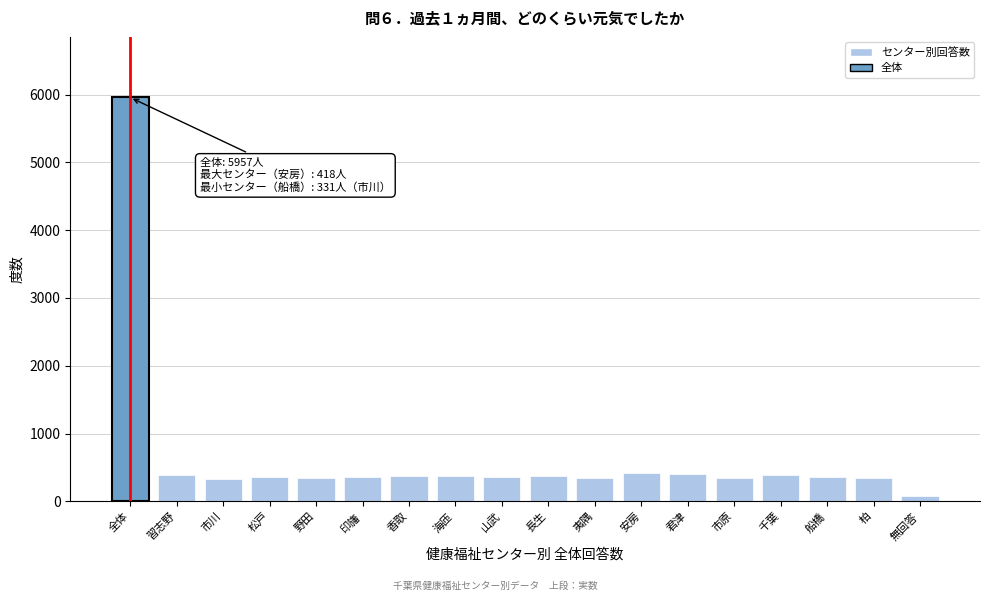

Which category has the lowest value across all series?

無回答